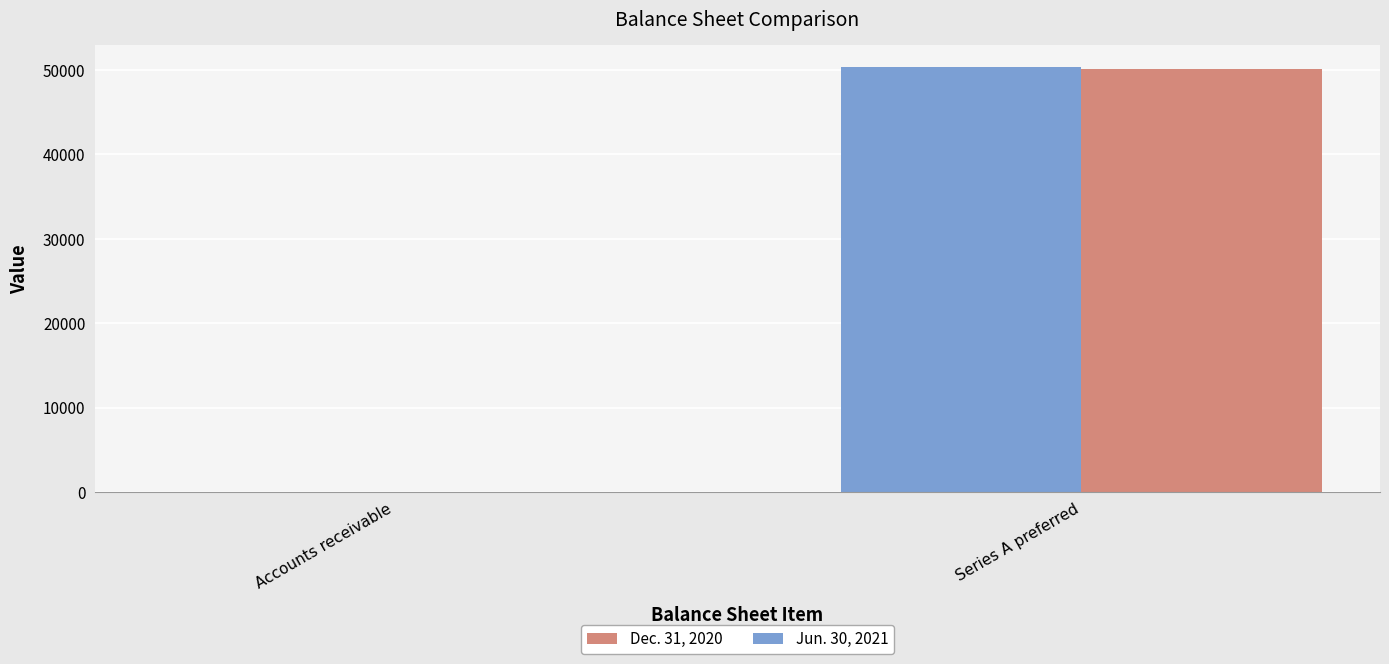

At which category is the sum across all series the highest?

Series A preferred